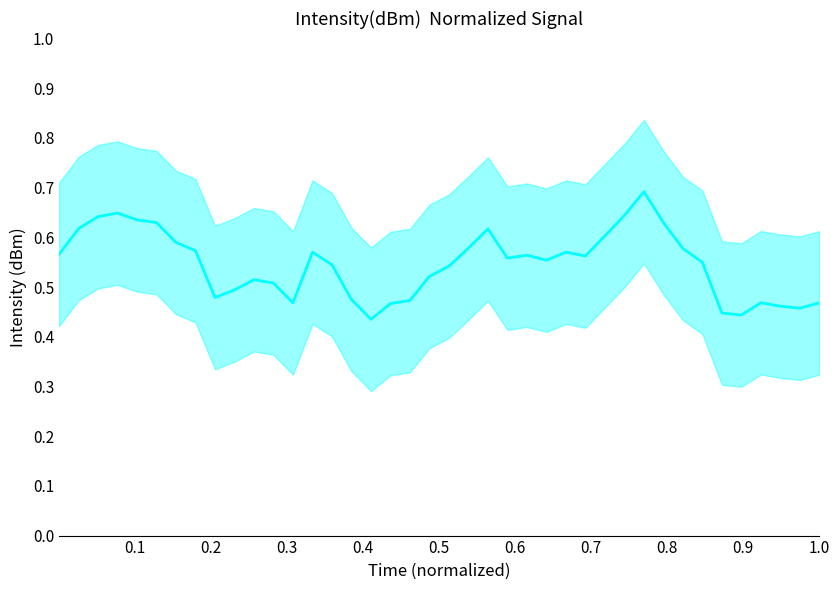

What is the value of the 7th point from the left?

0.6